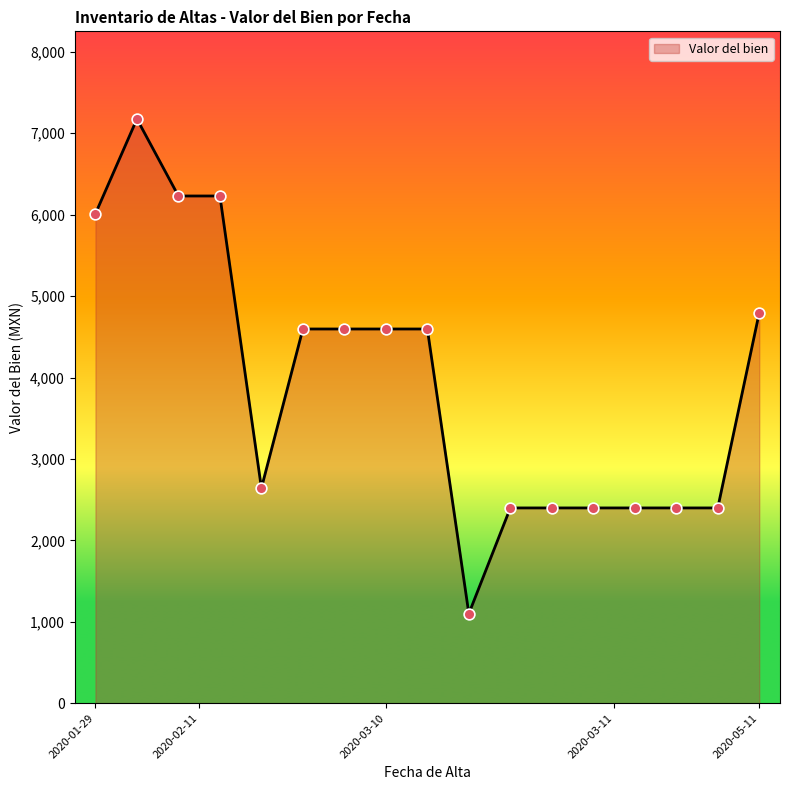

What is the difference between the maximum and minimum values?

6076.3